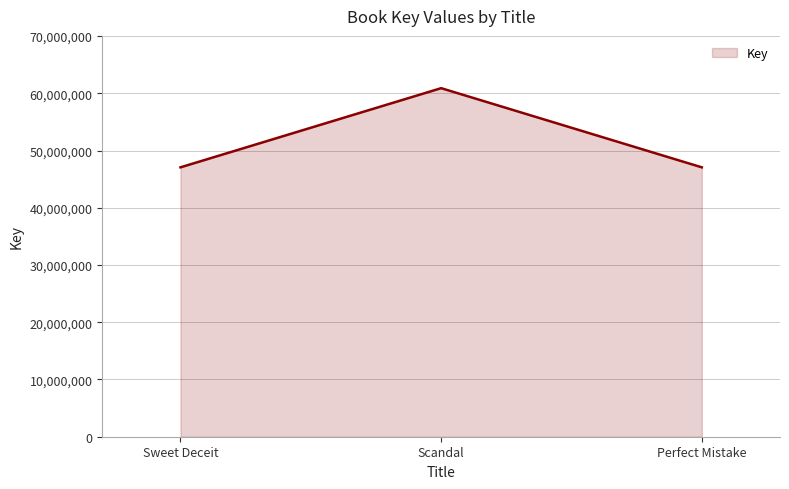

What is the ratio of the value at Sweet Deceit to the value at Scandal?

0.8